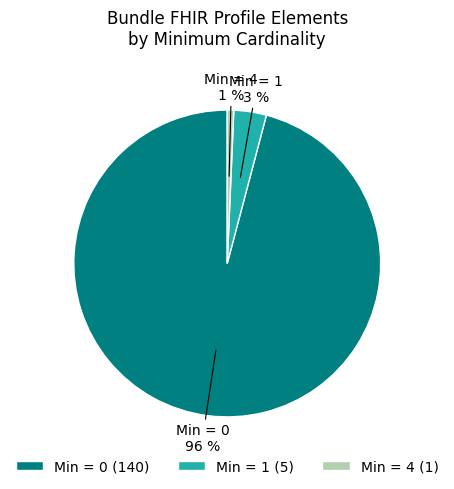

How many slices are in this pie chart?

3